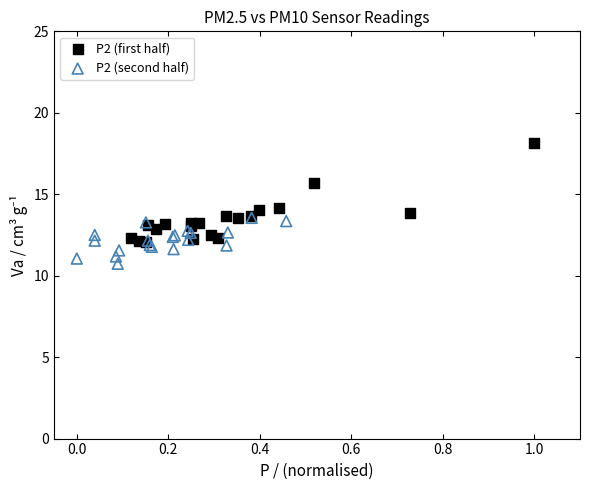

What are all the series names shown in the legend?

P2 (first half), P2 (second half)